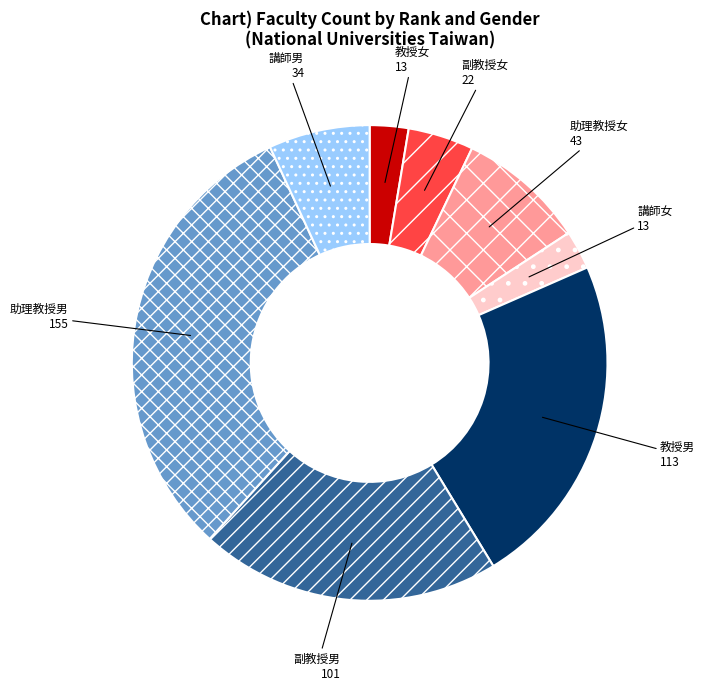

What is the largest slice in the pie chart?

助理教授男